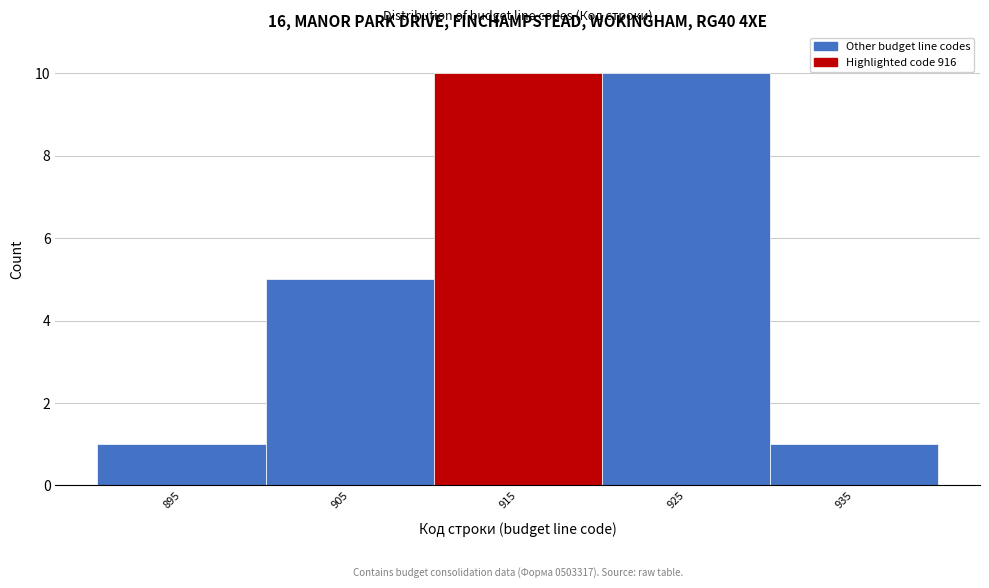

Reading left to right, extract all data points from this chart.

895=1	905=5	915=10	925=10	935=1